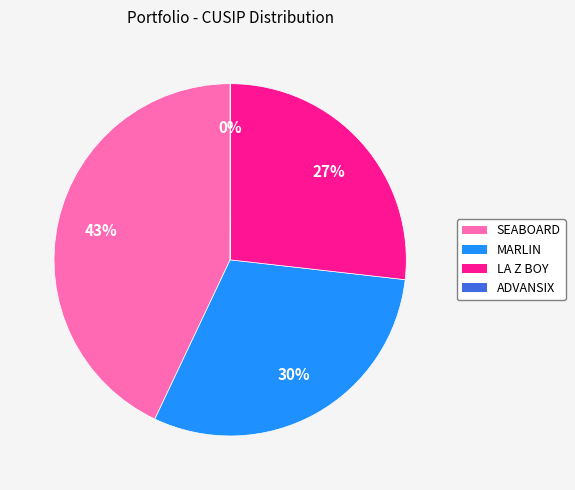

True or false: MARLIN accounts for 30% of the total.

True